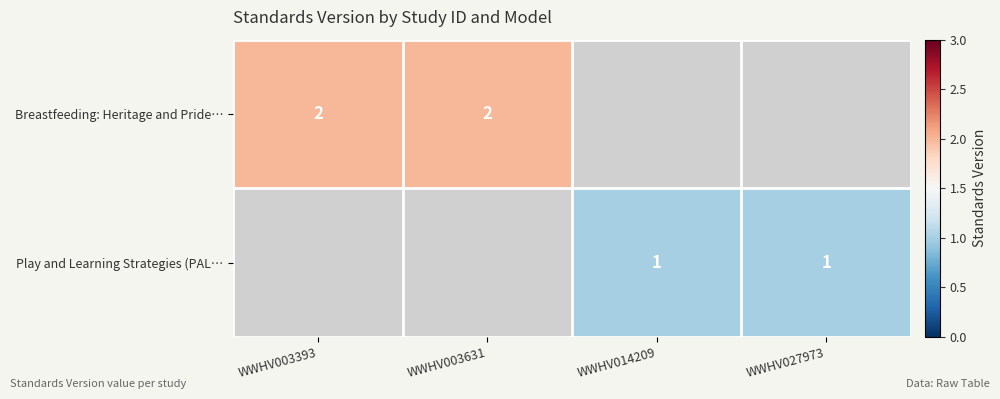

True or false: Play and Learning Strategies (PAL… has a value of 1 at WWHV014209.

True